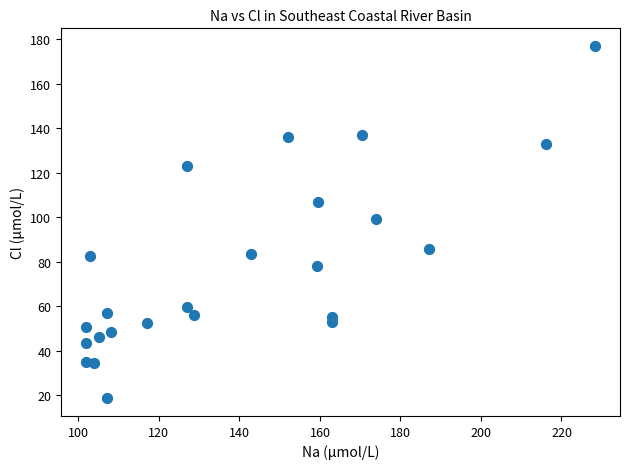

What Y value in the scatter plot is closest to 97?

99.3